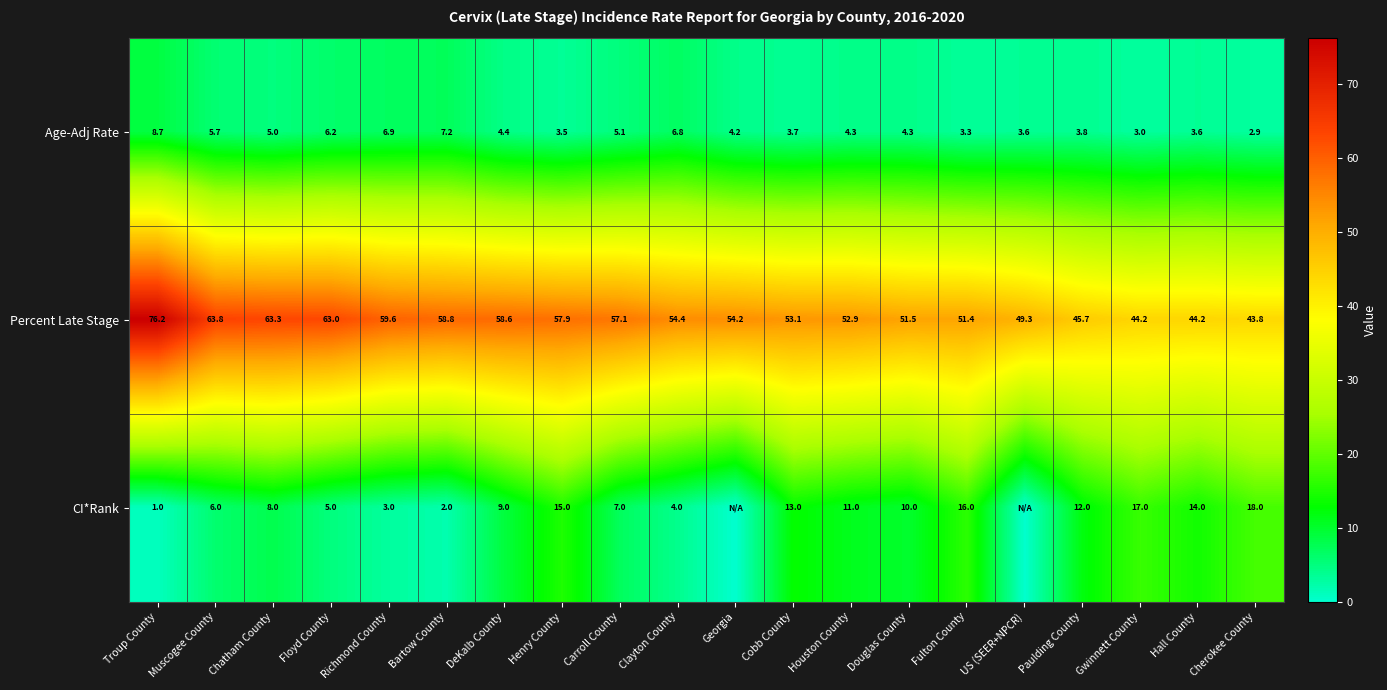

At which label does Percent Late Stage first exceed 54?

Troup County